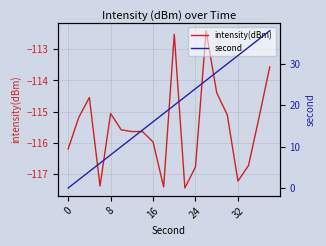

Is it true that intensity(dBm) equals -112.4 at 13?

True